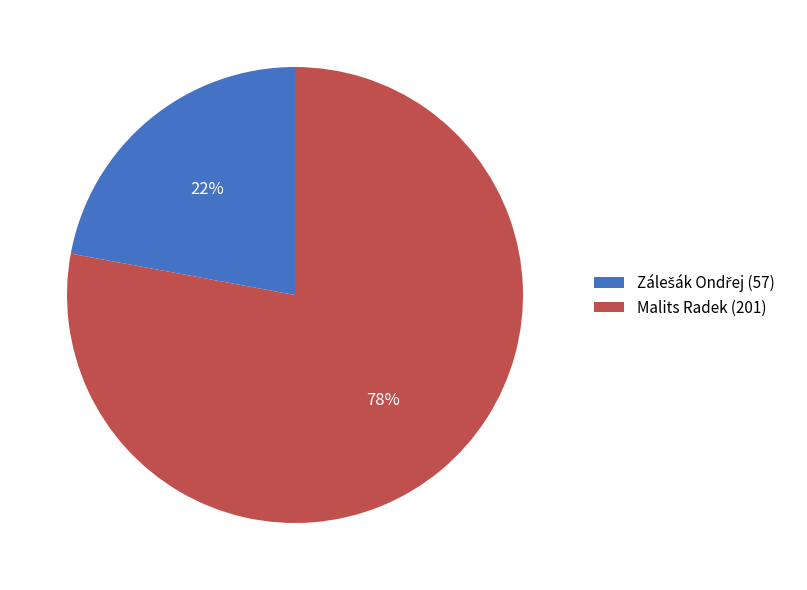

True or false: Malits Radek (201) accounts for 78% of the total.

True